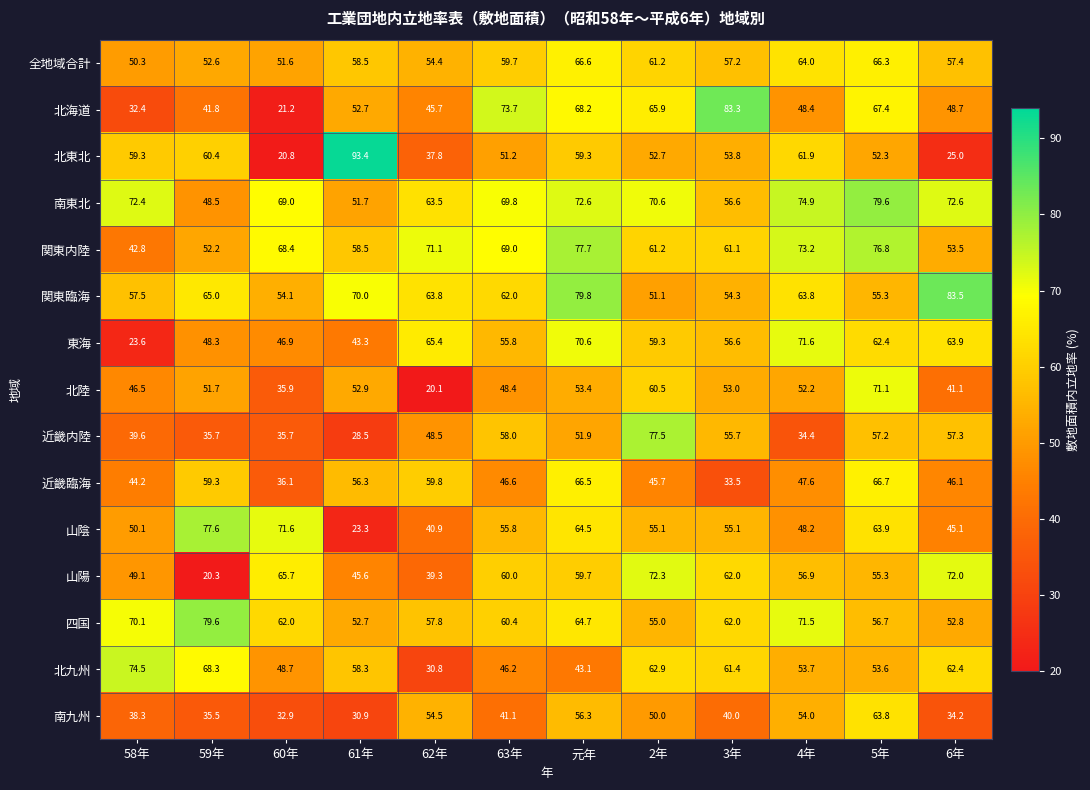

Which series has the largest total across all categories?

南東北